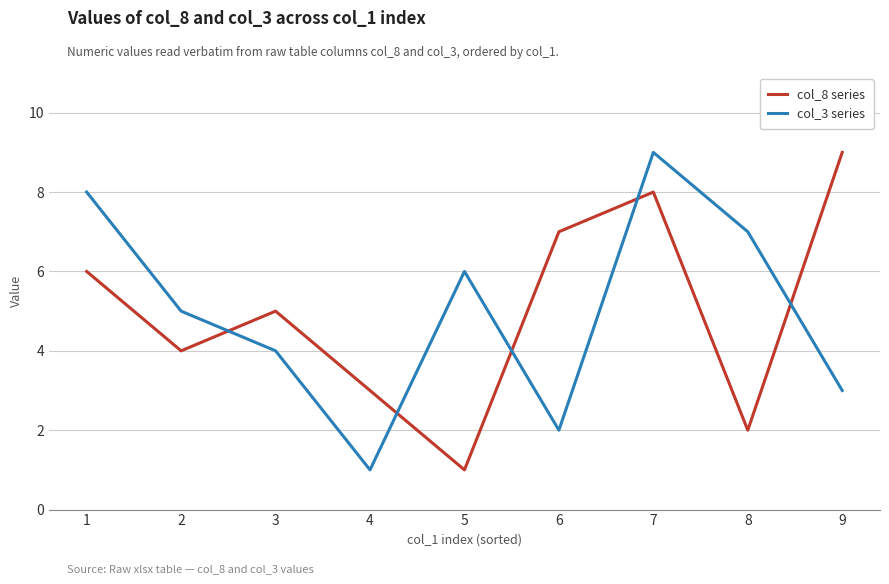

Count the number of data series in this chart.

2